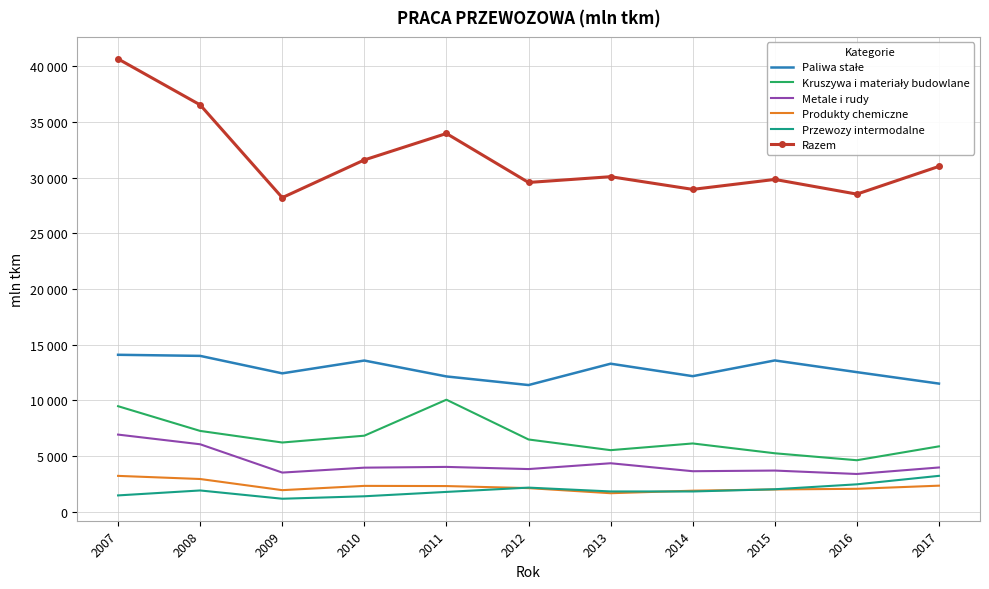

How many interior local valleys does the Metale i rudy series have?

4